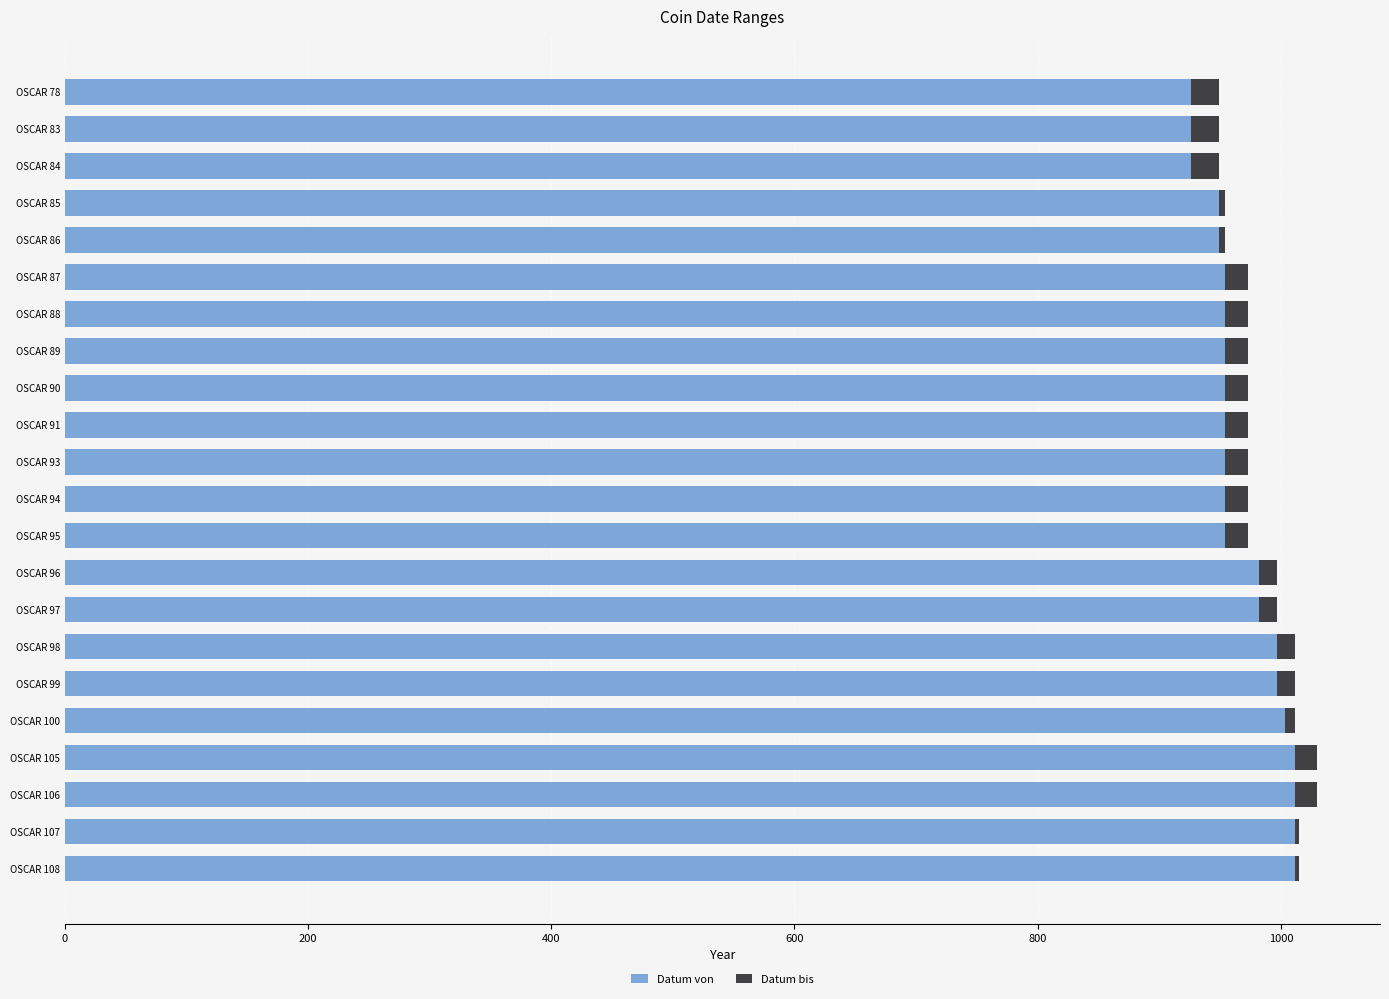

What is the minimum value shown in the chart?

3